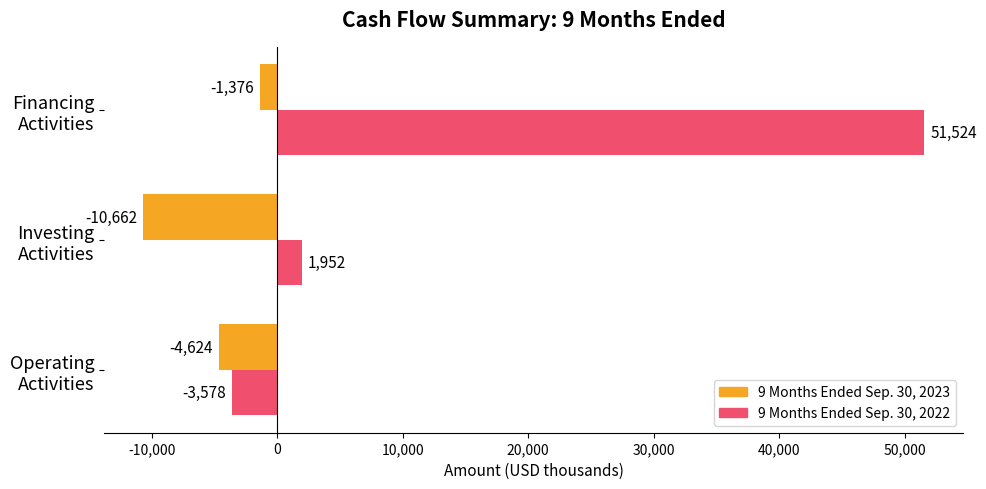

Which series has the largest total across all categories?

9 Months Ended Sep. 30, 2022